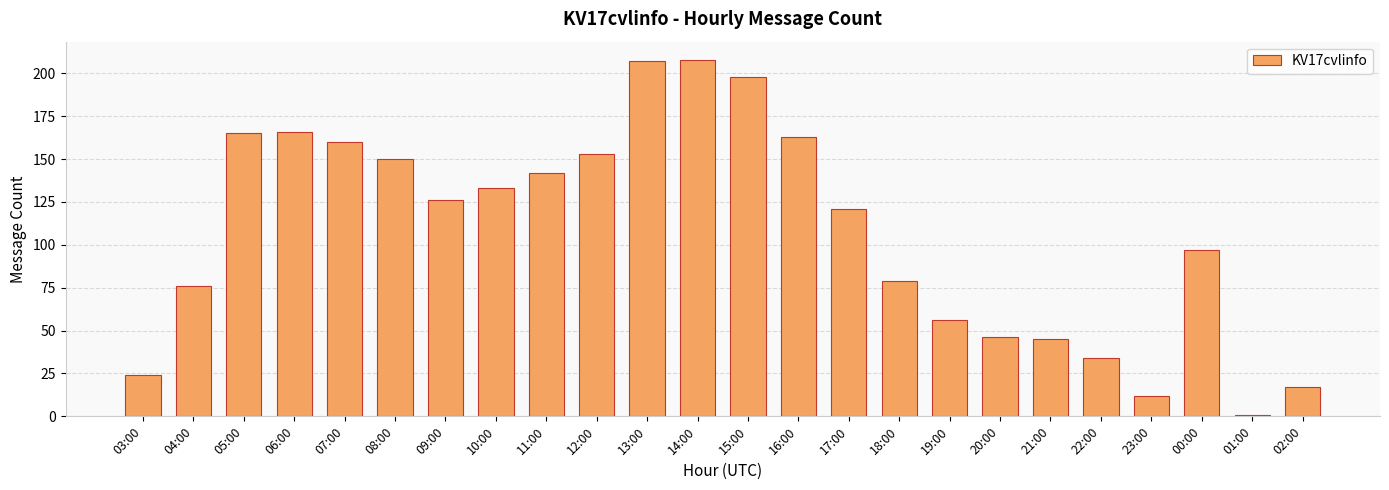

What is the value of the 24th bar from the left?

17